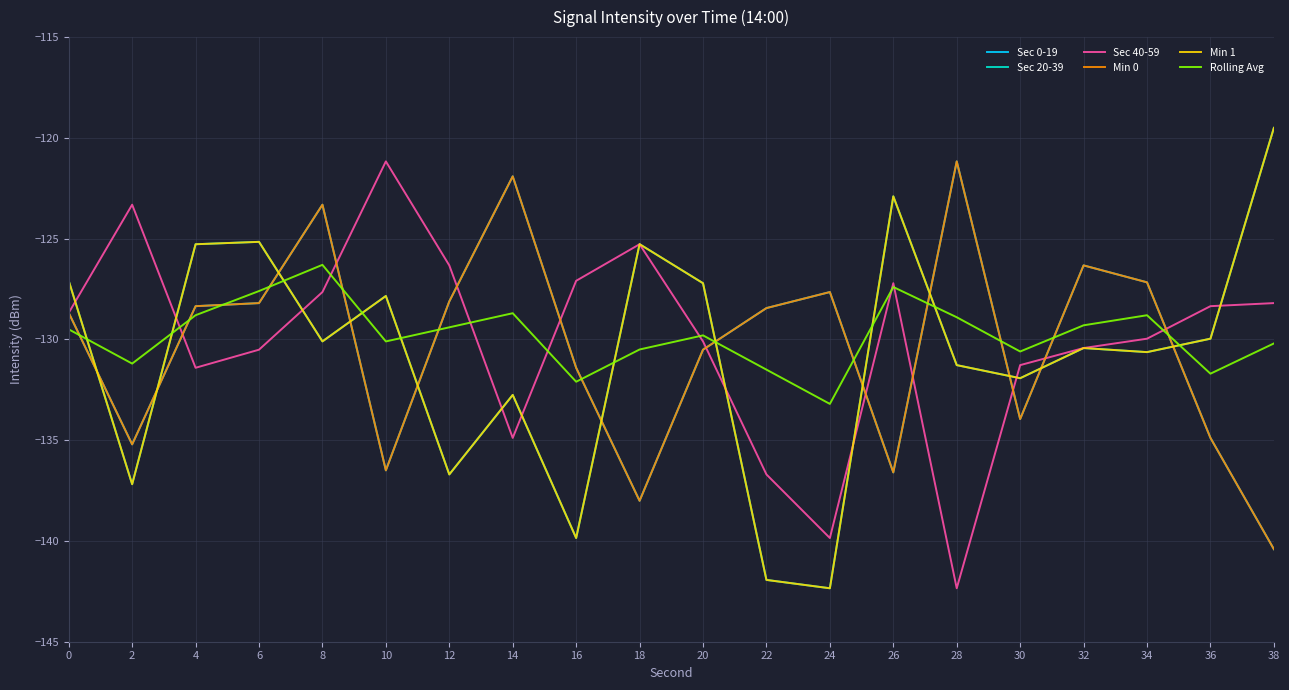

Which label corresponds to the smallest value in the chart?

24